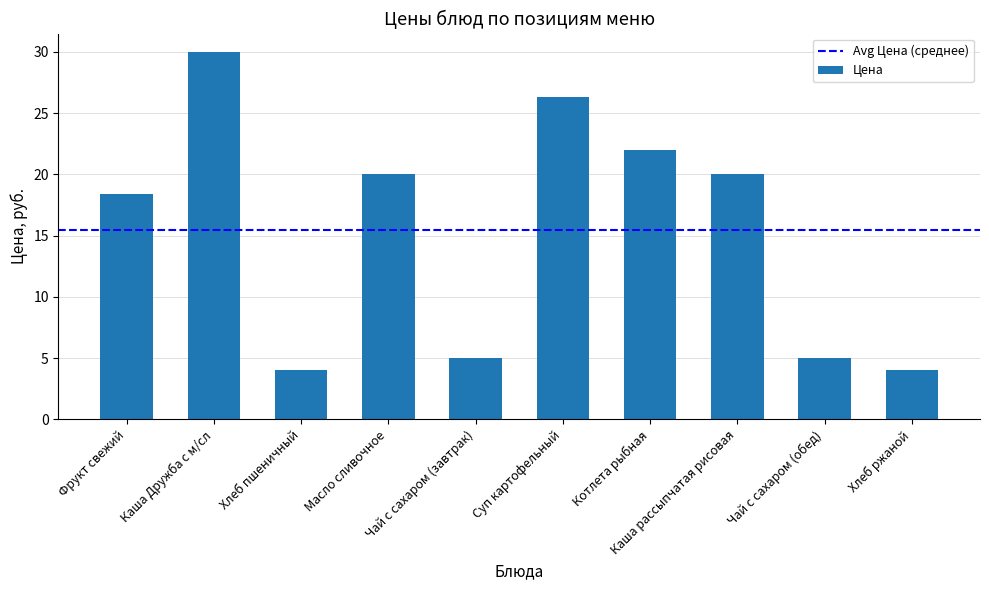

Reading left to right, extract all data points from this chart.

18.4	30.0	4.0	20.0	5.0	26.4	22.0	20.0	5.0	4.0